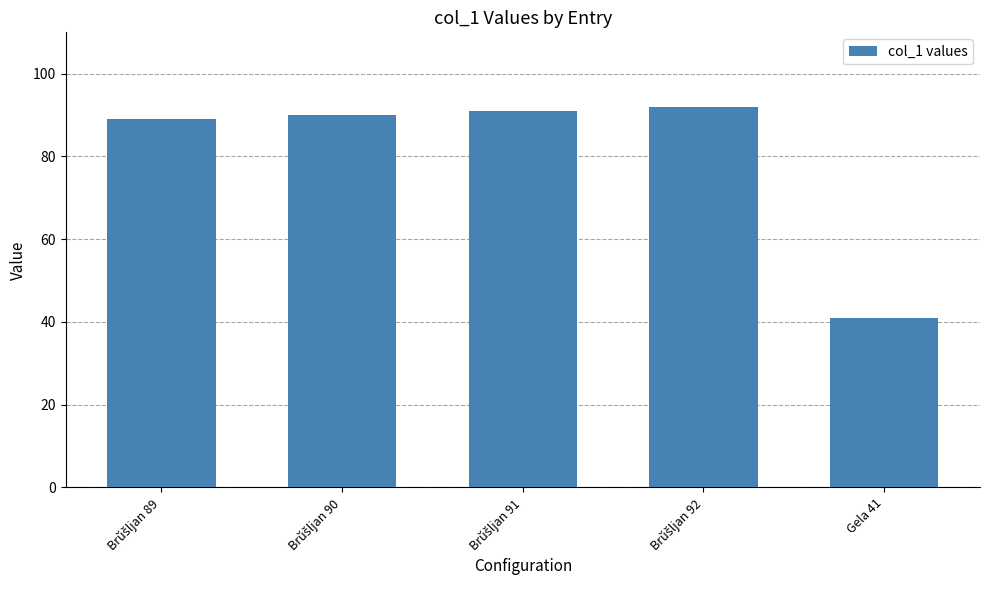

What is the label of the 5th bar from the left?

Gela 41